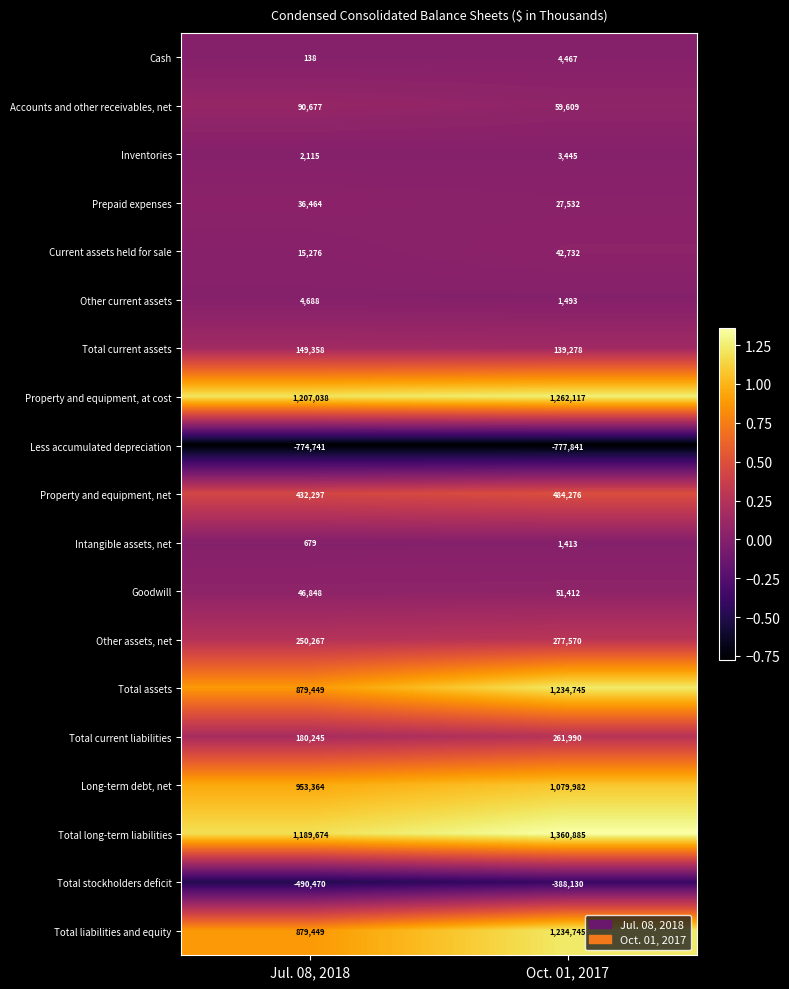

Which series has the largest total across all categories?

Total long-term liabilities